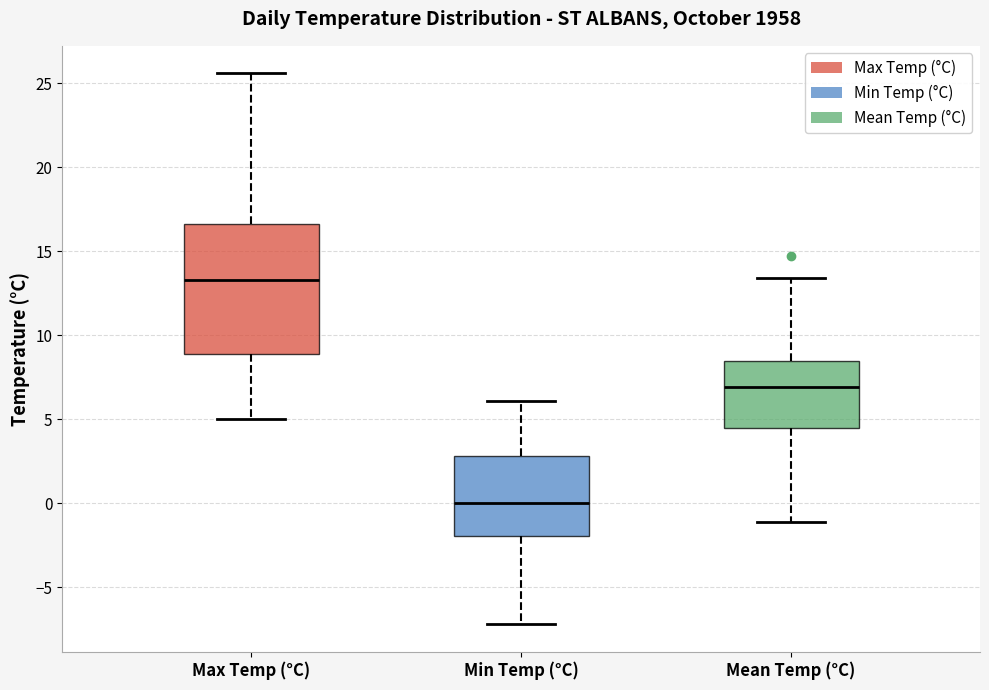

Reading left to right, transcribe this box plot: for each box, give where its median line is, the range the box spans, and where its two whiskers end, as read against the y-axis. The values are not printed on the chart, so give them approximately, as read against the axis.

Max Temp (°C): median 13.5, box 9.0 to 16.5, whiskers 5.0 to 25.5
Min Temp (°C): median 0.0, box -2.0 to 3.0, whiskers -7.0 to 6.0
Mean Temp (°C): median 7.0, box 4.5 to 8.5, whiskers -1.0 to 13.5